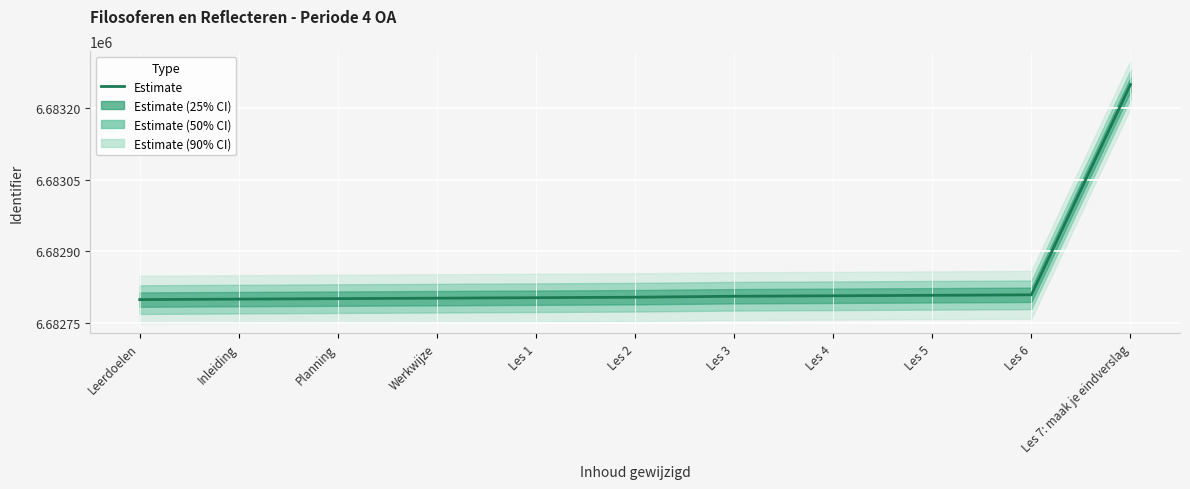

List the labels in order of value, largest first.

Les 7: maak je eindverslag, Les 6, Les 5, Les 4, Les 3, Les 2, Les 1, Werkwijze, Planning, Inleiding, Leerdoelen